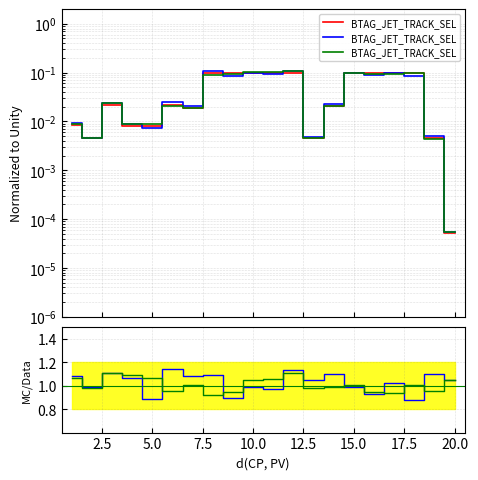

What is the greatest value displayed?

1.1